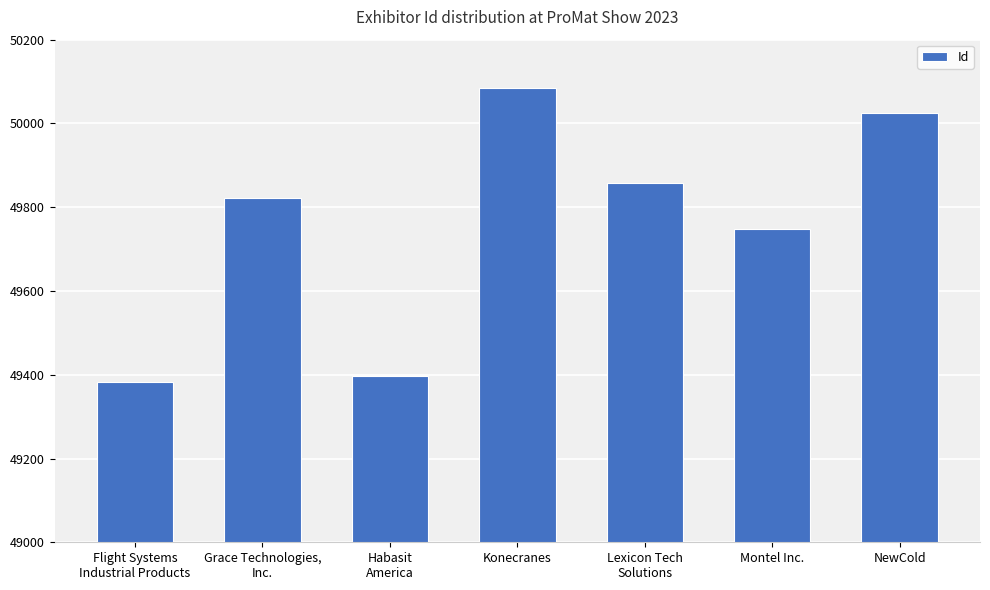

What is the sum of the values at Lexicon Tech
Solutions and Habasit
America?

99254